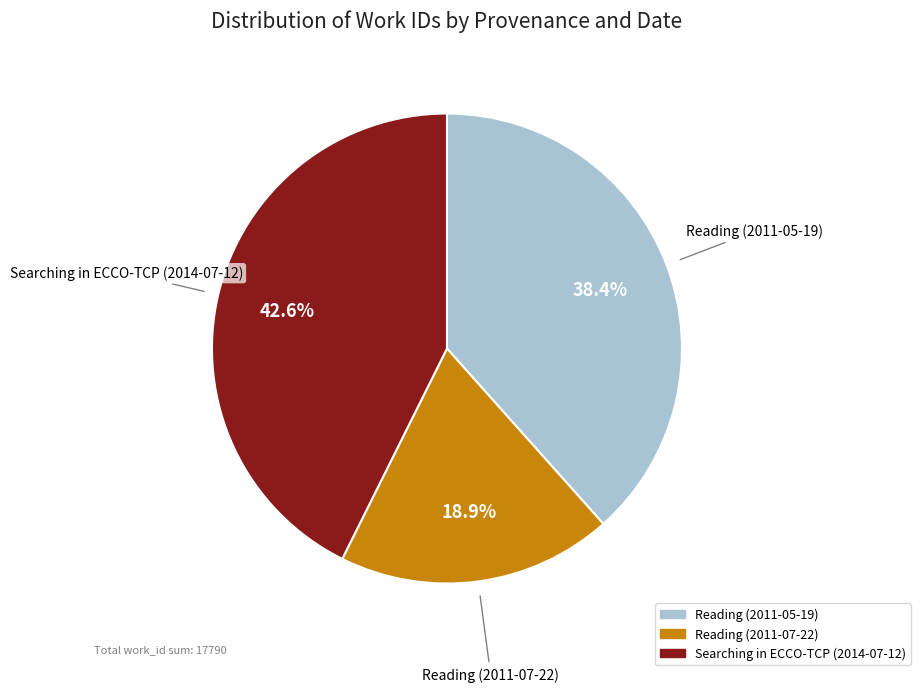

Rank the categories by value from highest to lowest.

Searching in ECCO-TCP (2014-07-12), Reading (2011-05-19), Reading (2011-07-22)